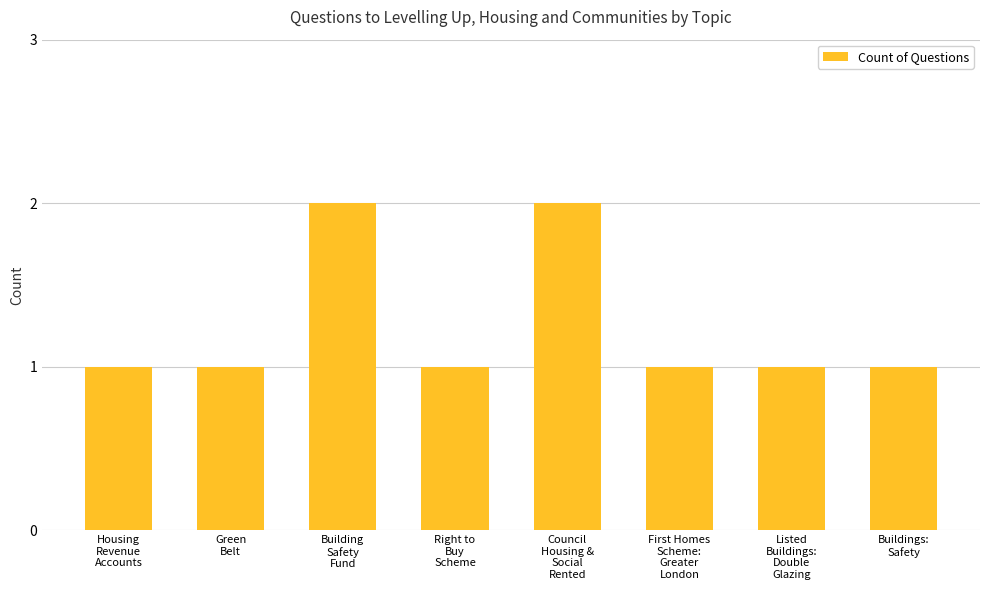

Reading right to left, extract all data points from this chart.

1	1	1	2	1	2	1	1